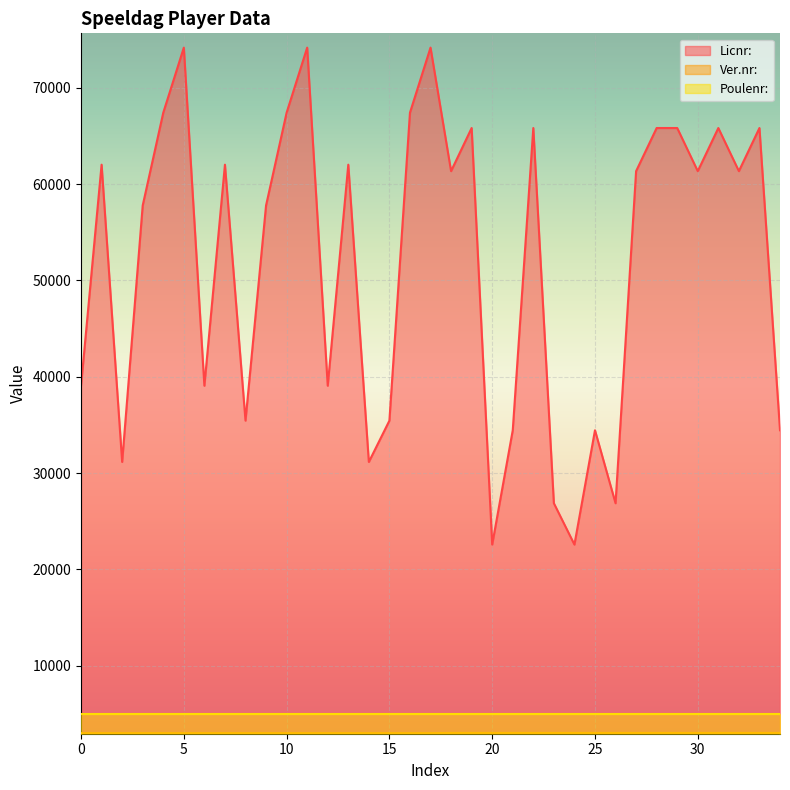

Which series has the largest total across all categories?

Licnr: